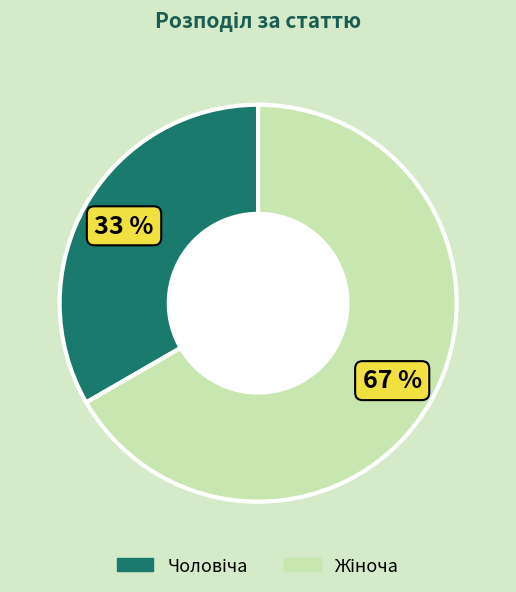

To the nearest percent, what is the average slice percentage?

50%